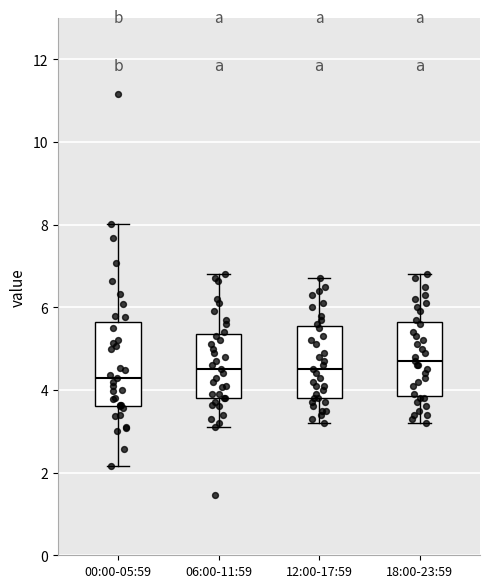

Reading left to right, read every box against the y-axis: the position of its median line, the range the box covers, and the ends of its whiskers. The values are not printed on the chart, so give them approximately, as read against the axis.

00:00-05:59: median 4.4, box 3.6 to 5.6, whiskers 2.2 to 8.0
06:00-11:59: median 4.6, box 3.8 to 5.4, whiskers 3.2 to 6.8
12:00-17:59: median 4.6, box 3.8 to 5.6, whiskers 3.2 to 6.8
18:00-23:59: median 4.8, box 3.8 to 5.6, whiskers 3.2 to 6.8